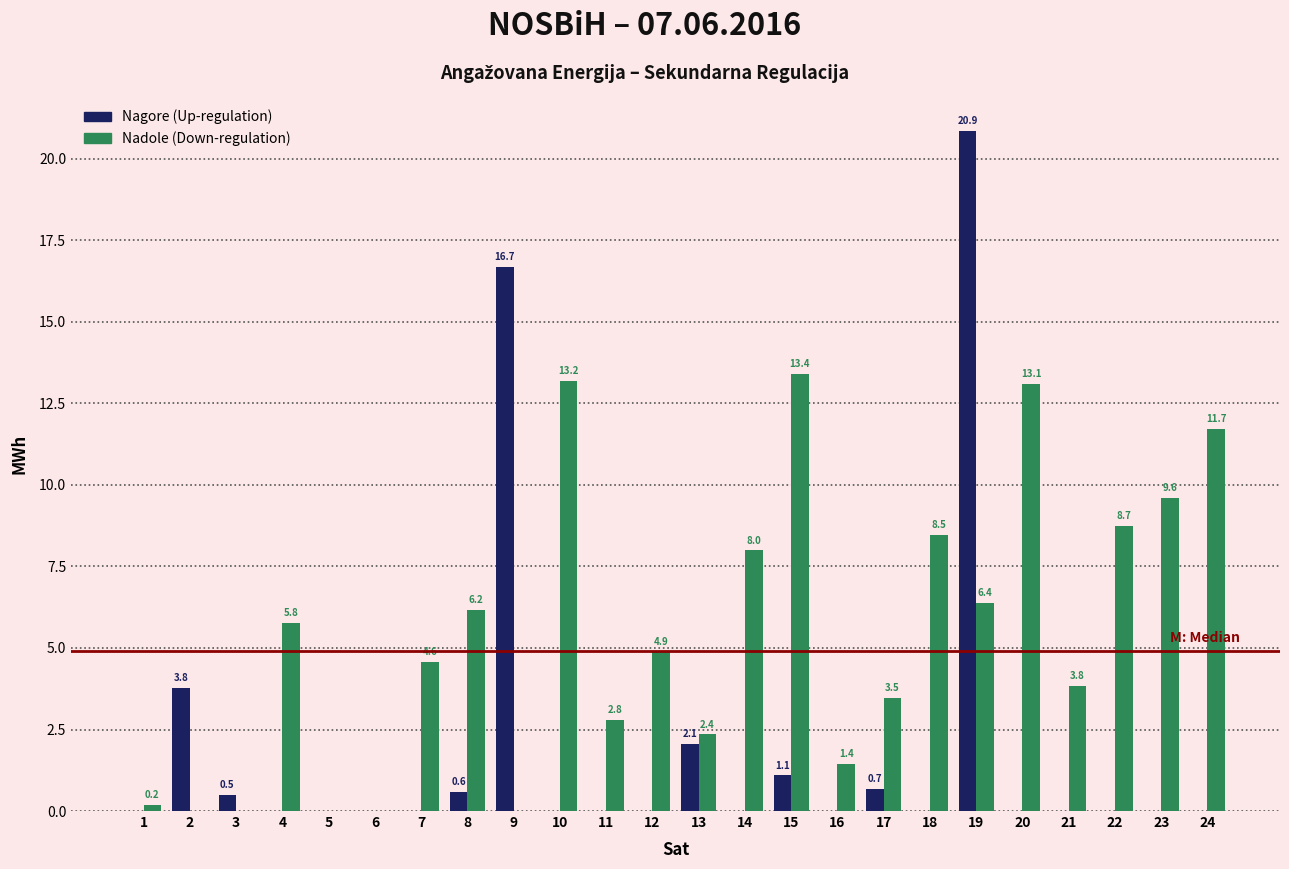

At which category is the sum across all series the highest?

19